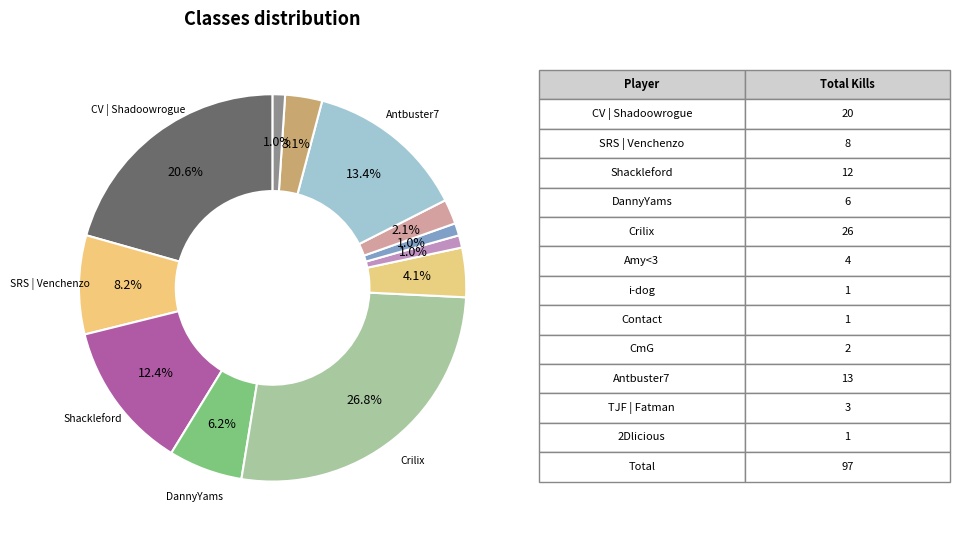

Count the number of slices in the pie.

12